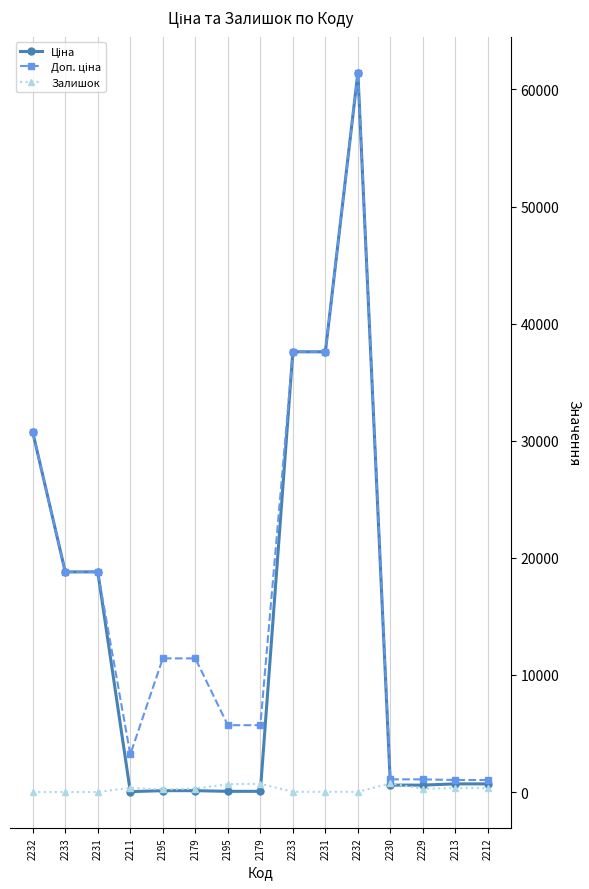

Is this an area chart (filled region under the line)?

No